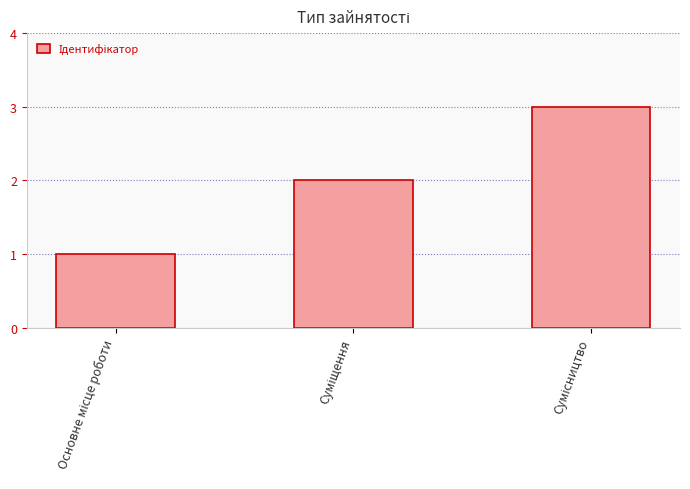

What is the sum of all values?

6